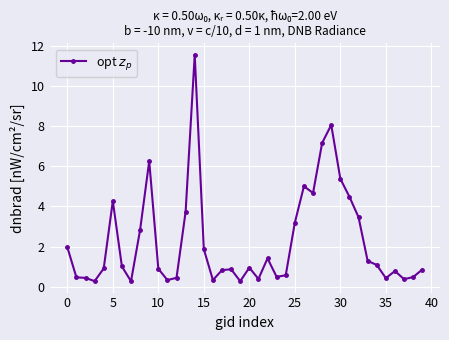

What is the maximum value shown in the chart?

11.6